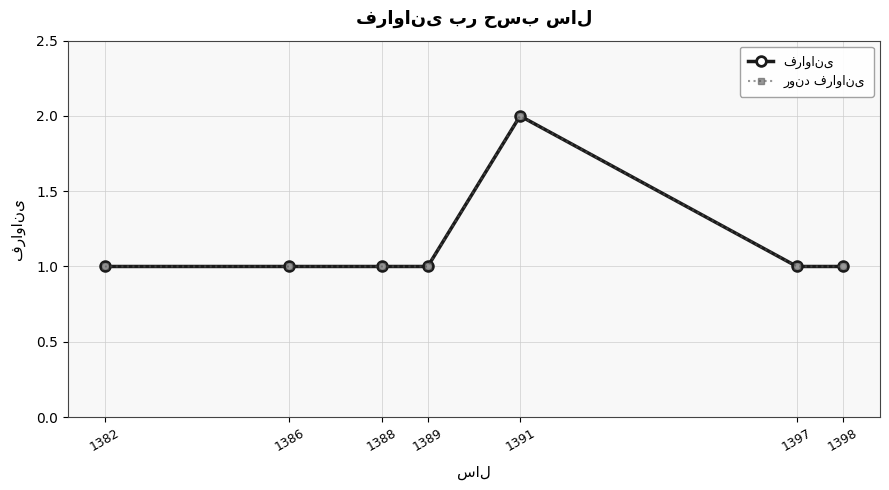

What is the average value of the فراوانی series?

1